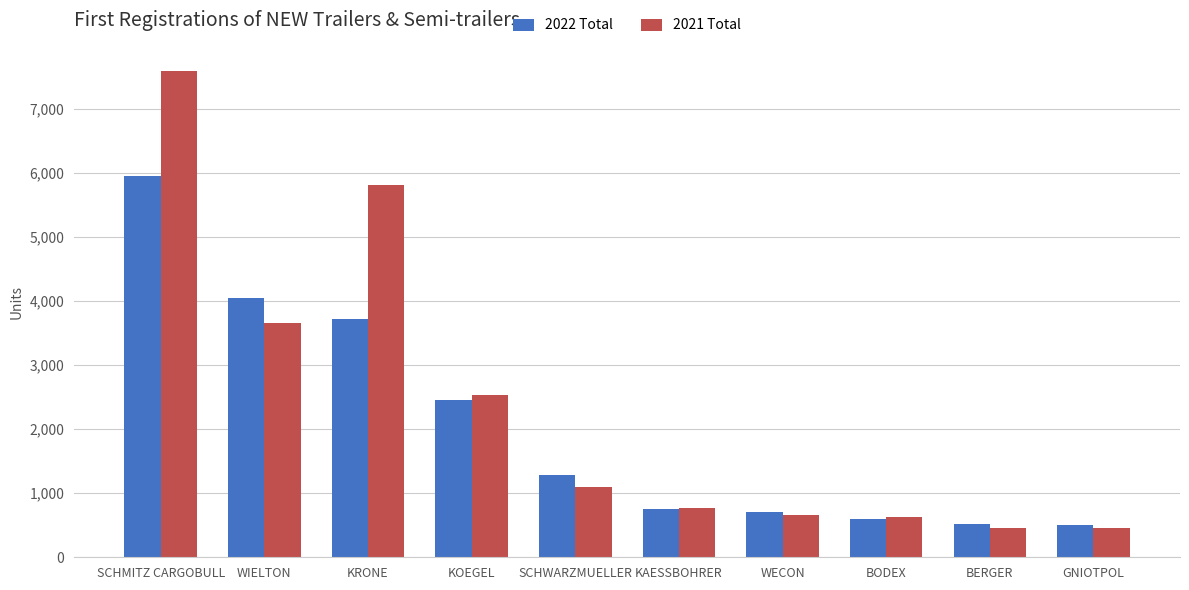

What value does the 2021 Total series have at KAESSBOHRER?

766